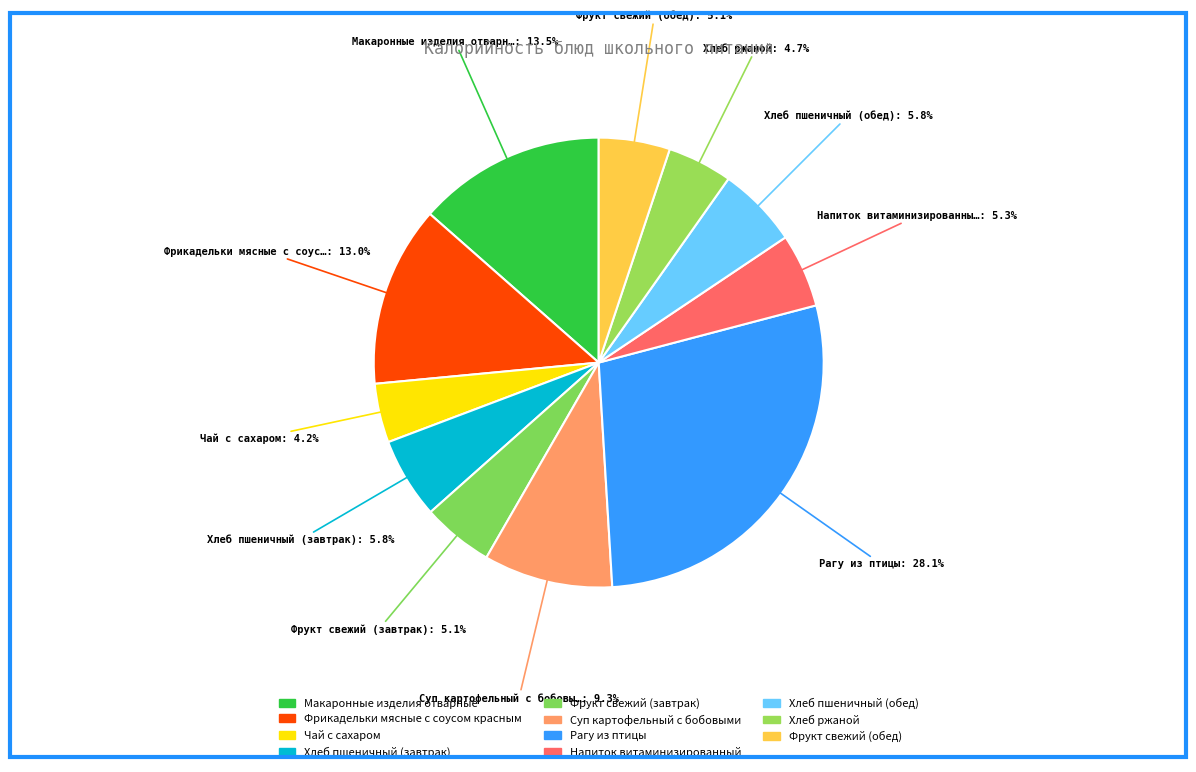

The Напиток витаминизированный slice represents 5% of the pie. True or false?

True